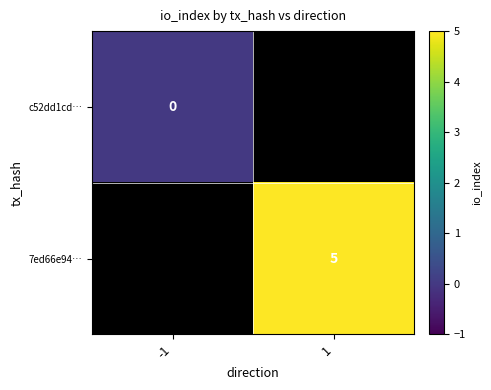

What is the greatest value displayed?

5.0